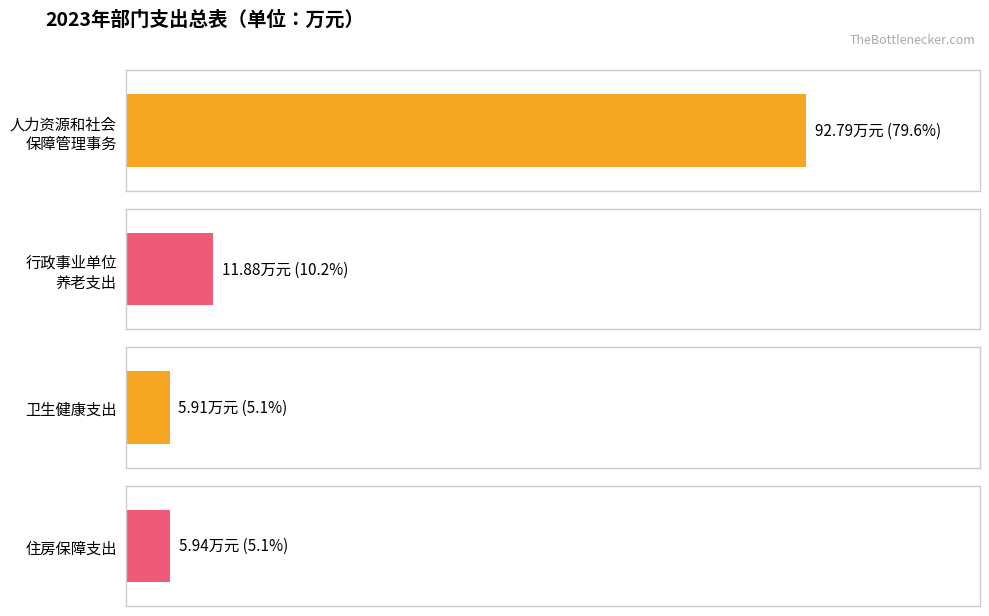

What position from the right is 社会保障和就业支出
(人力资源和社会保障管理事务)?

4